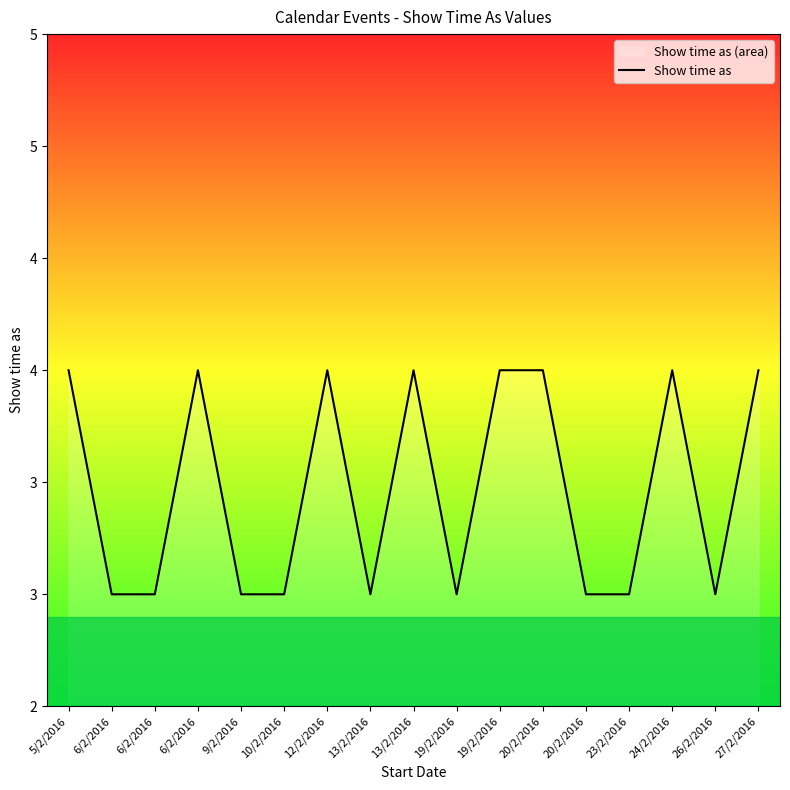

How many series are shown in this chart?

1